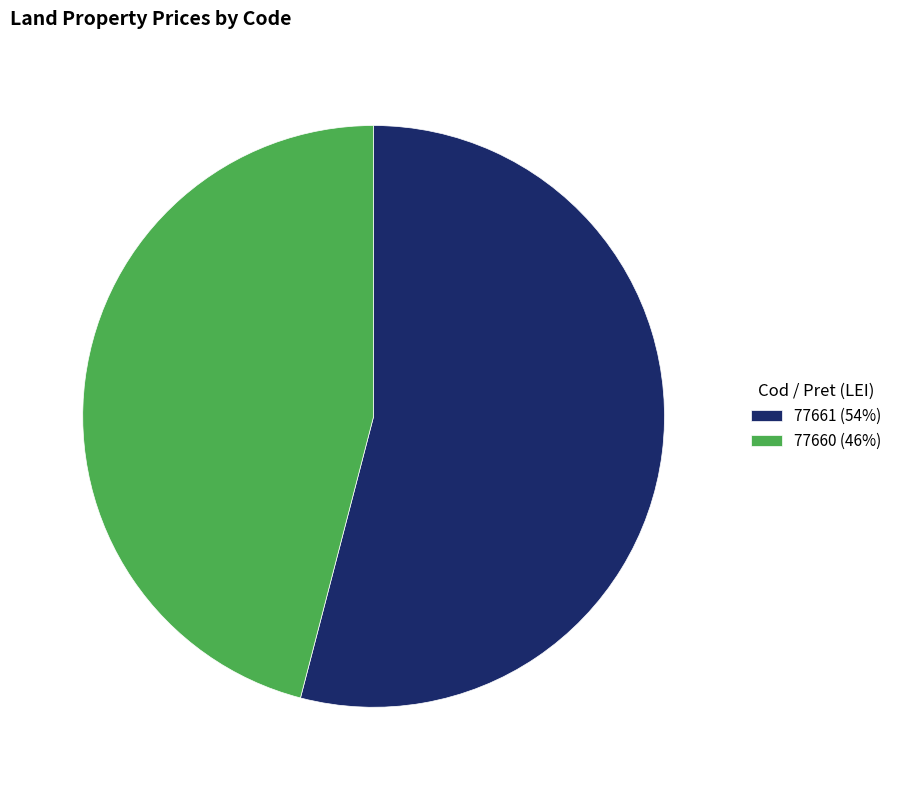

Does any single category account for the majority?

Yes